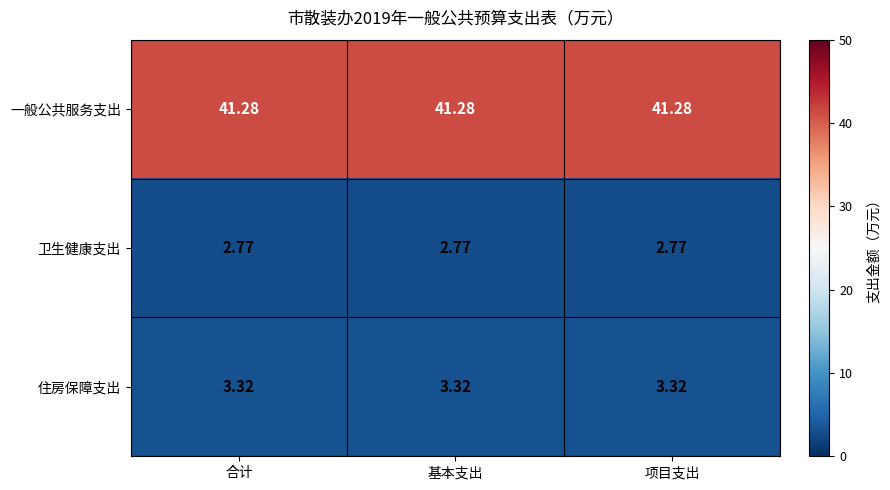

List the series in order of their peak value, lowest first.

卫生健康支出, 住房保障支出, 一般公共服务支出